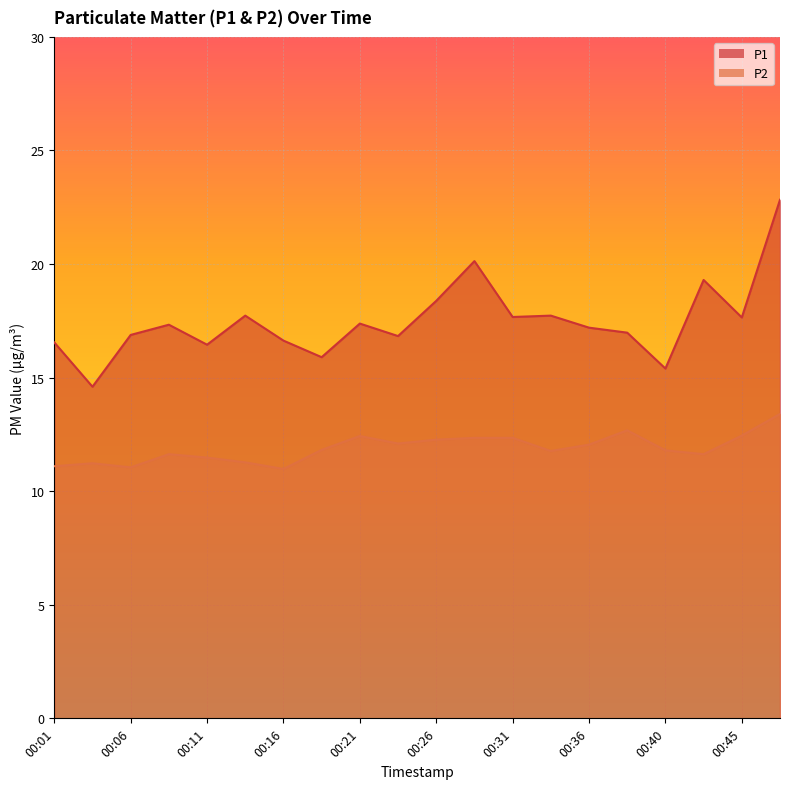

Which series changed the most between 00:14 and 00:26?

P2